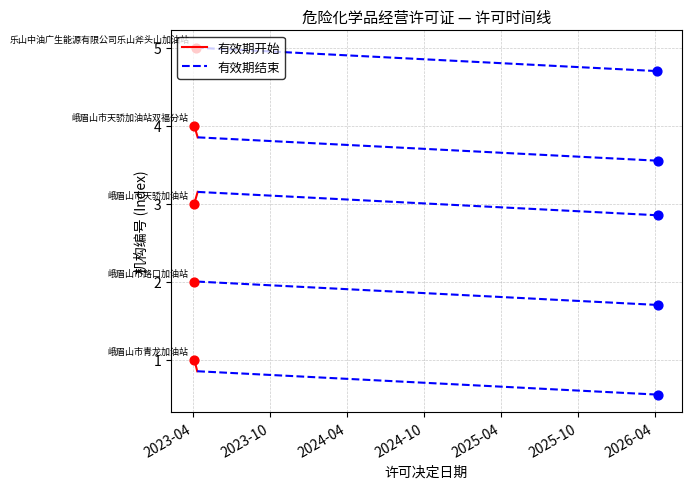

Which series has the largest total across all categories?

有效期开始